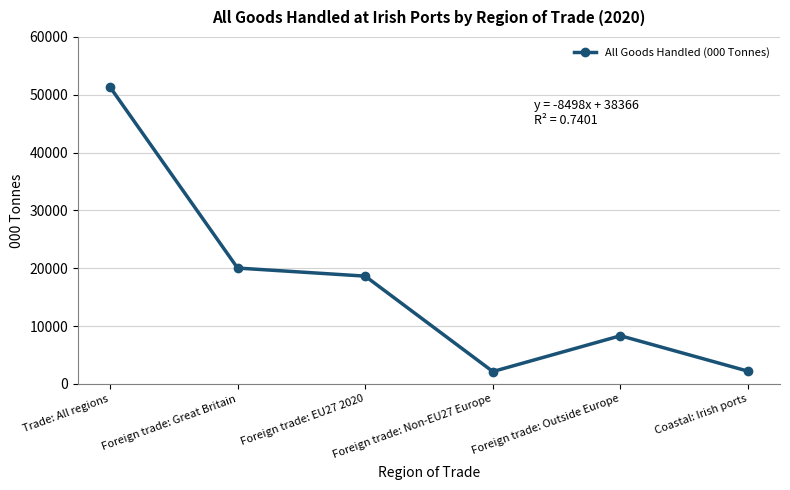

At which category does the data reach its first local valley?

Foreign trade: Non-EU27 Europe